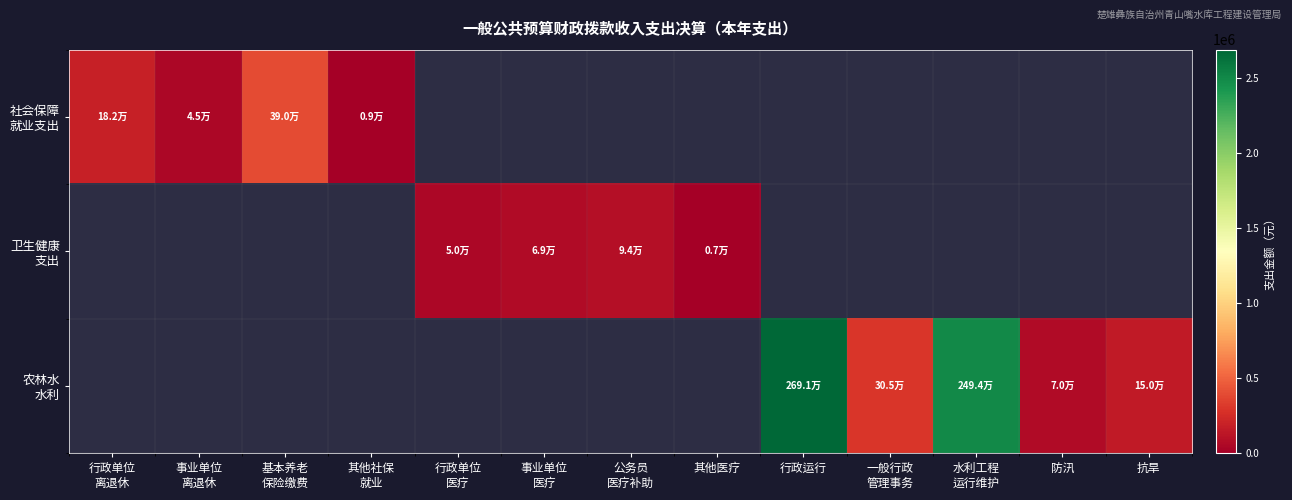

Which has a higher value, 水利工程
运行维护 or 行政运行?

行政运行